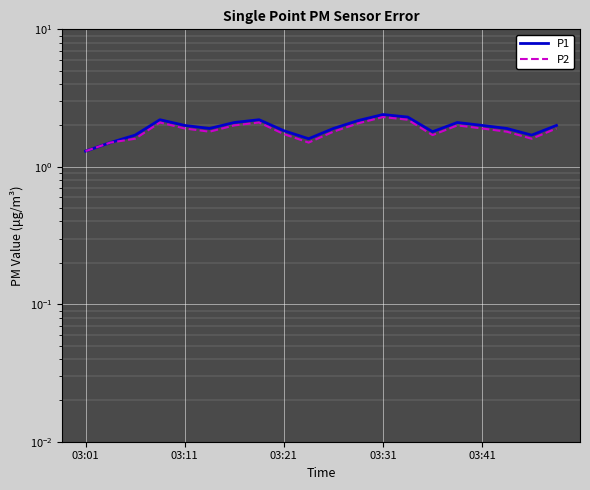

Which series has the largest total across all categories?

P1